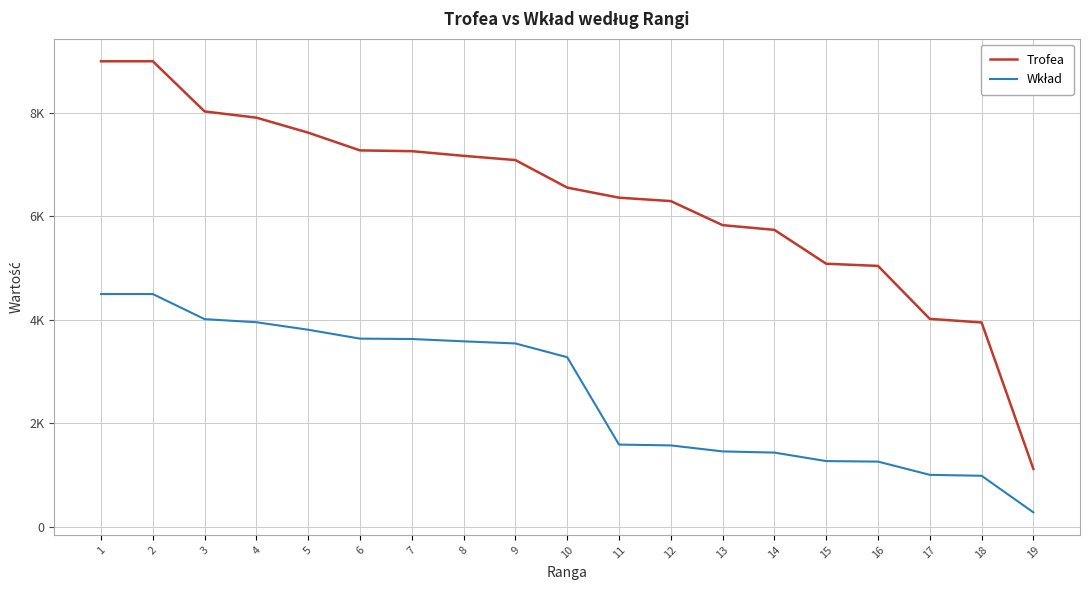

Does the chart display data point markers on the line(s)?

No